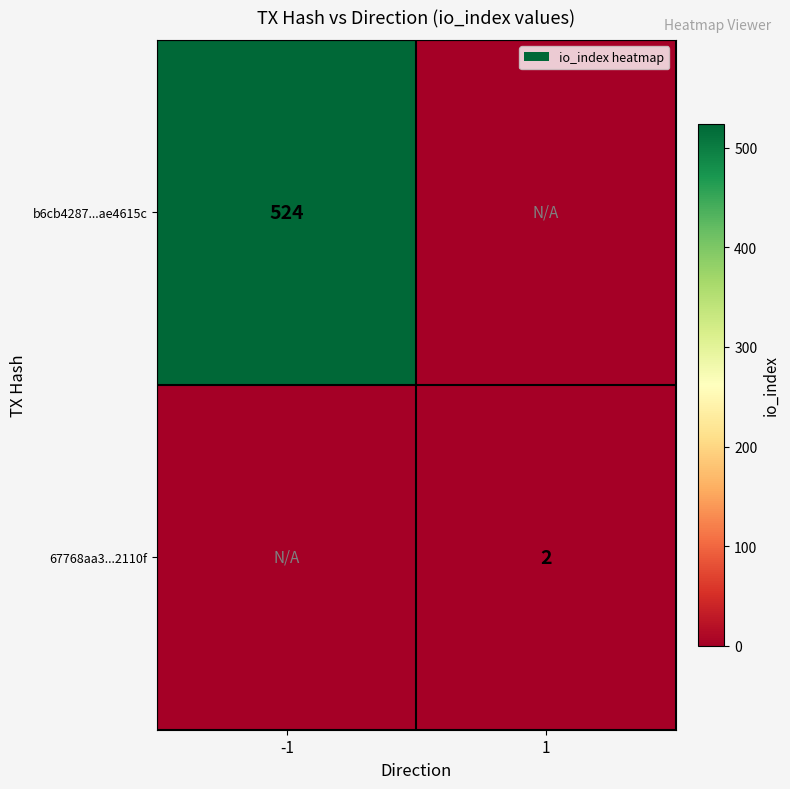

The 67768aa3...2110f series shows 4 at 1. True or false?

False